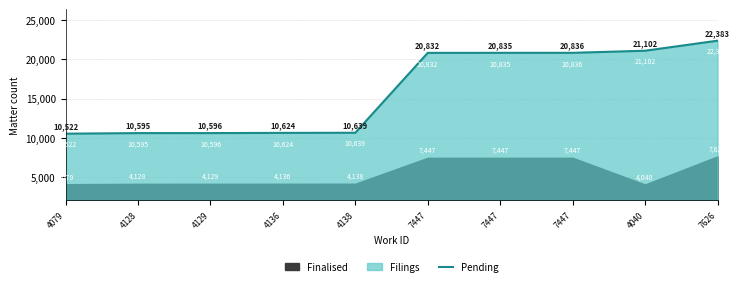

Rank the categories by value from lowest to highest.

4079, 4128, 4129, 4136, 4138, 7447, 7447, 7447, 4040, 7626